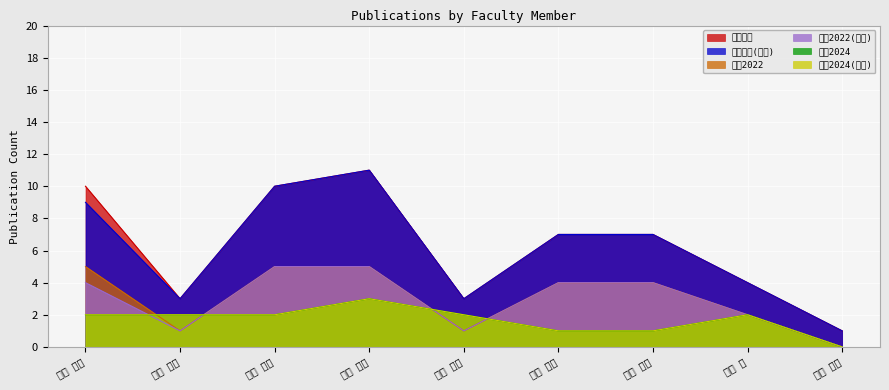

How many values in 著作2024(欧文) are above zero?

8